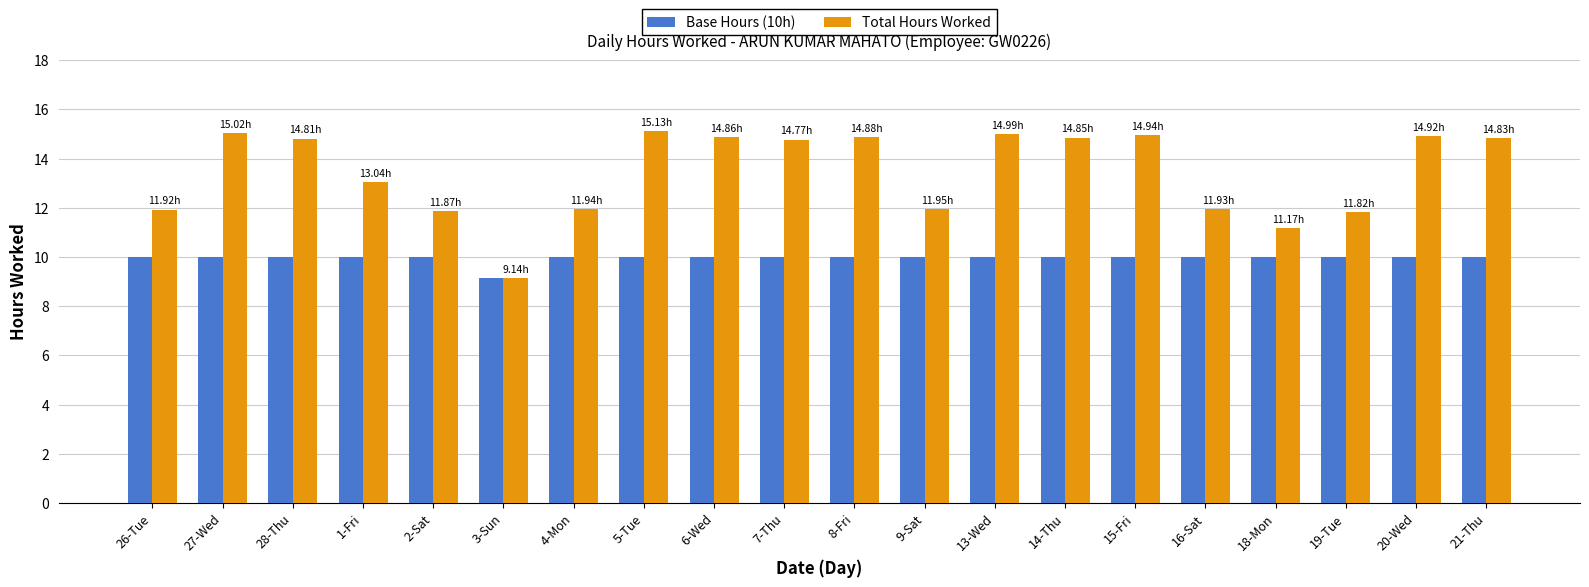

Which series changed the most between 3-Sun and 18-Mon?

Total Hours Worked